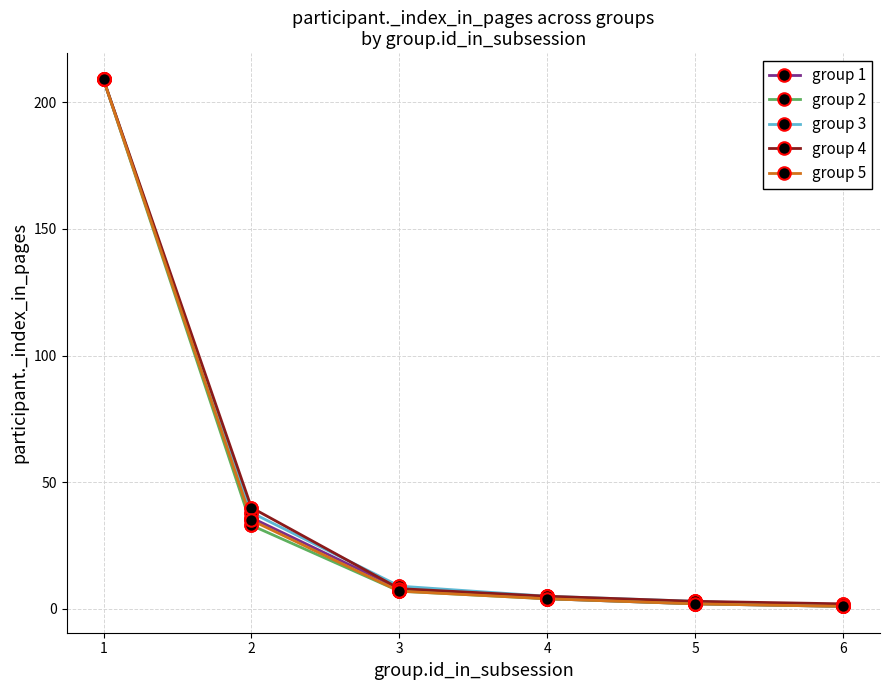

Is it true that group 4 equals 3 at 5?

True